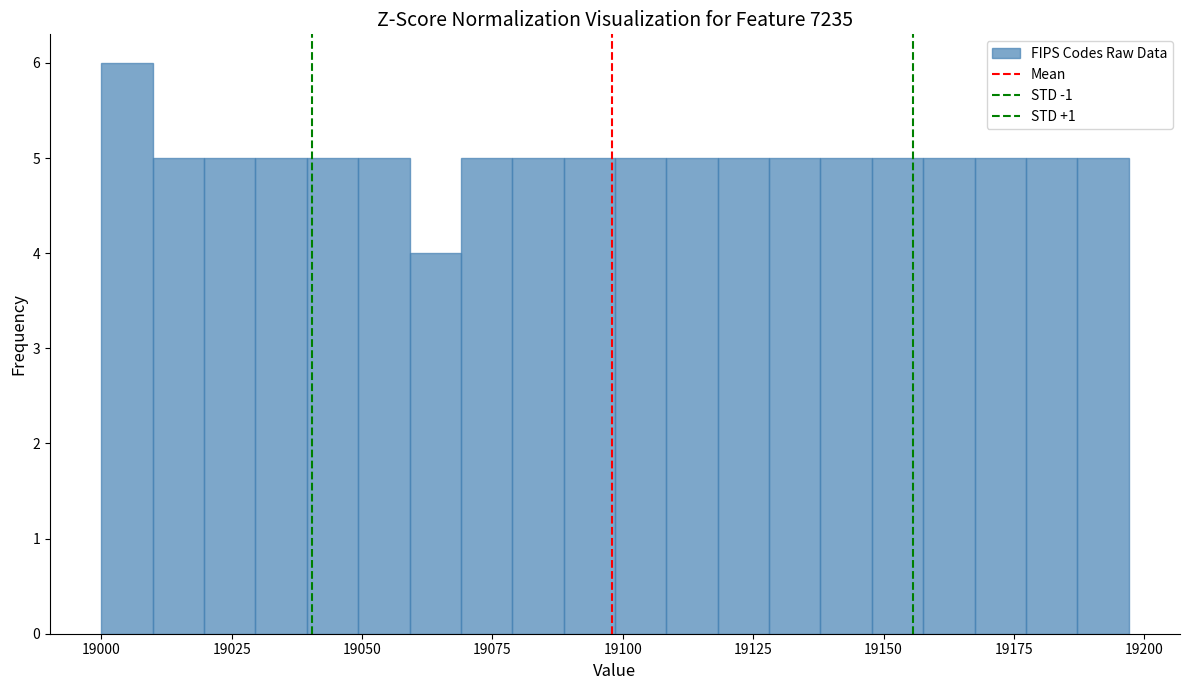

Read against the x-axis, roughly where is the centre of the tallest bar?

19005